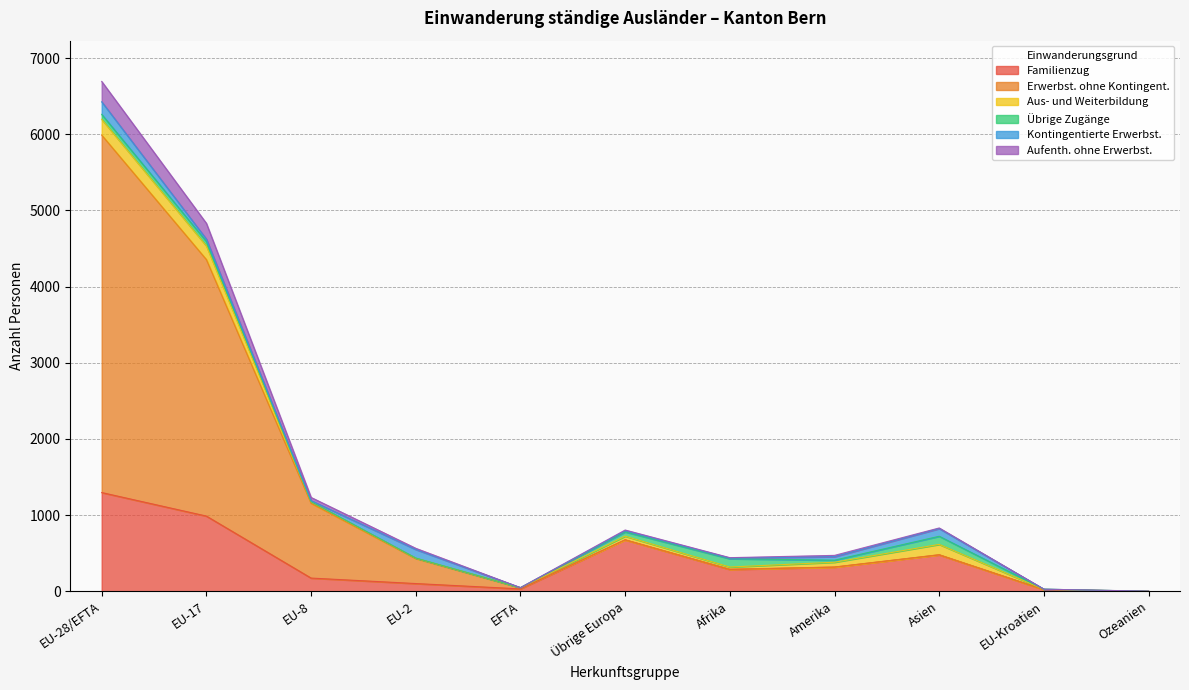

At which category is the sum across all series the highest?

EU-28/EFTA